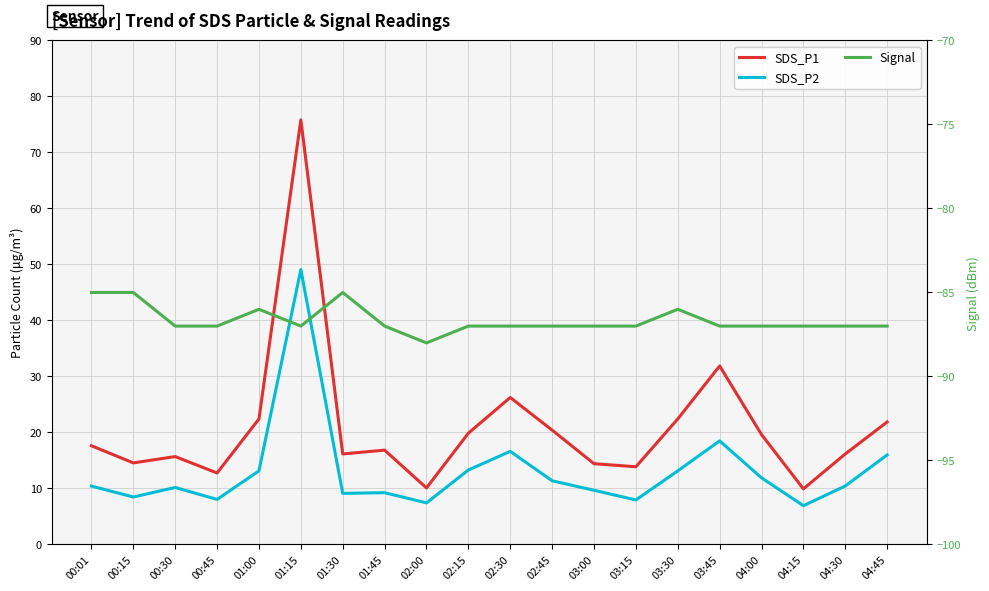

Which series has the widest spread of values?

SDS_P1